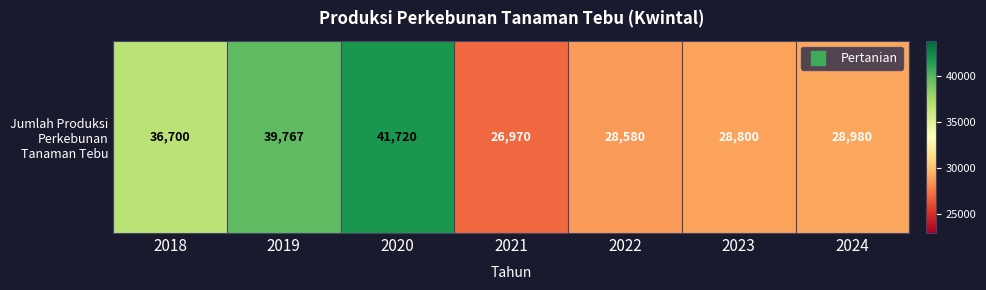

Which has a higher value, 2023 or 2022?

2023